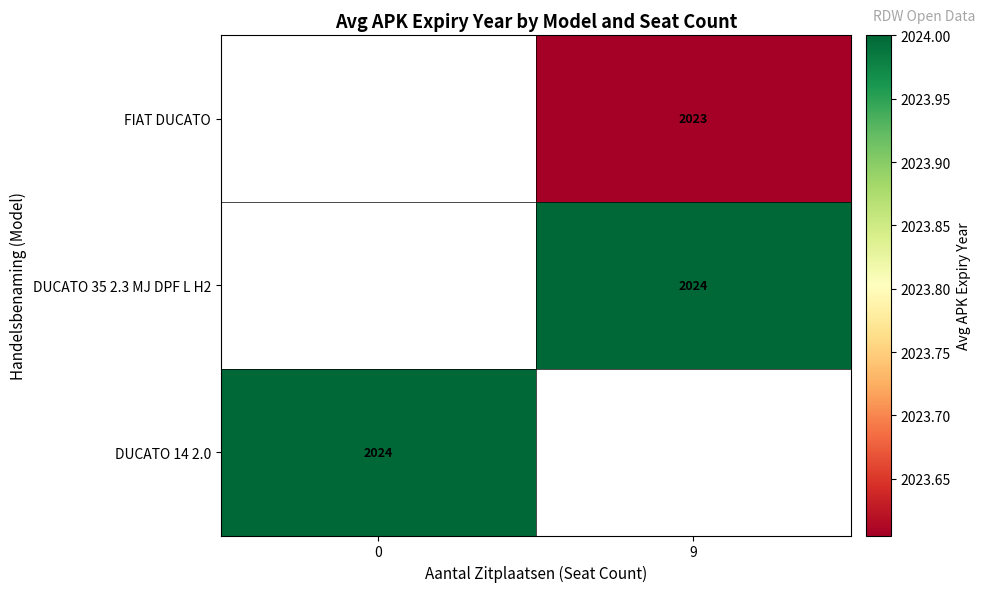

The row_0 series shows 445.8 at 9. True or false?

False